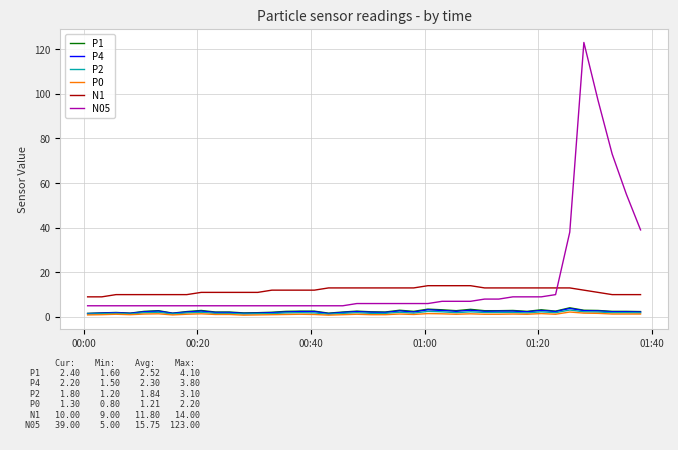

What is the average value of the P1 series?

2.5